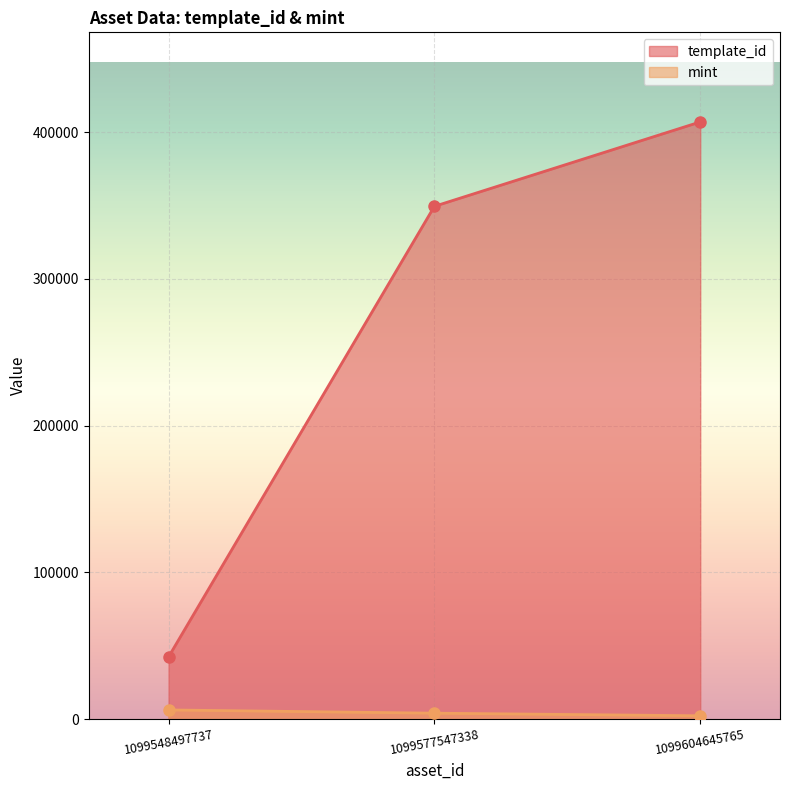

The template_id series shows 42421 at 1099548497737. True or false?

True